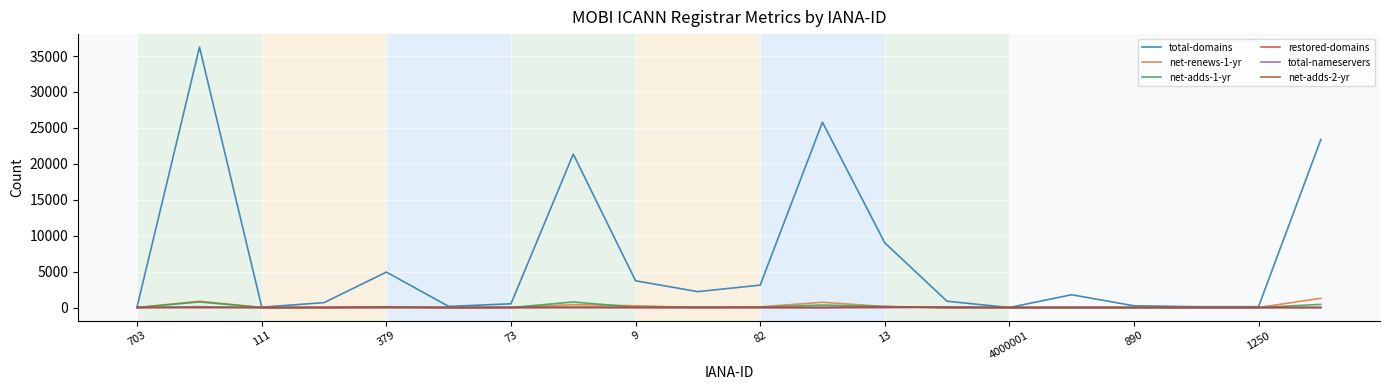

What is the greatest value displayed?

36234